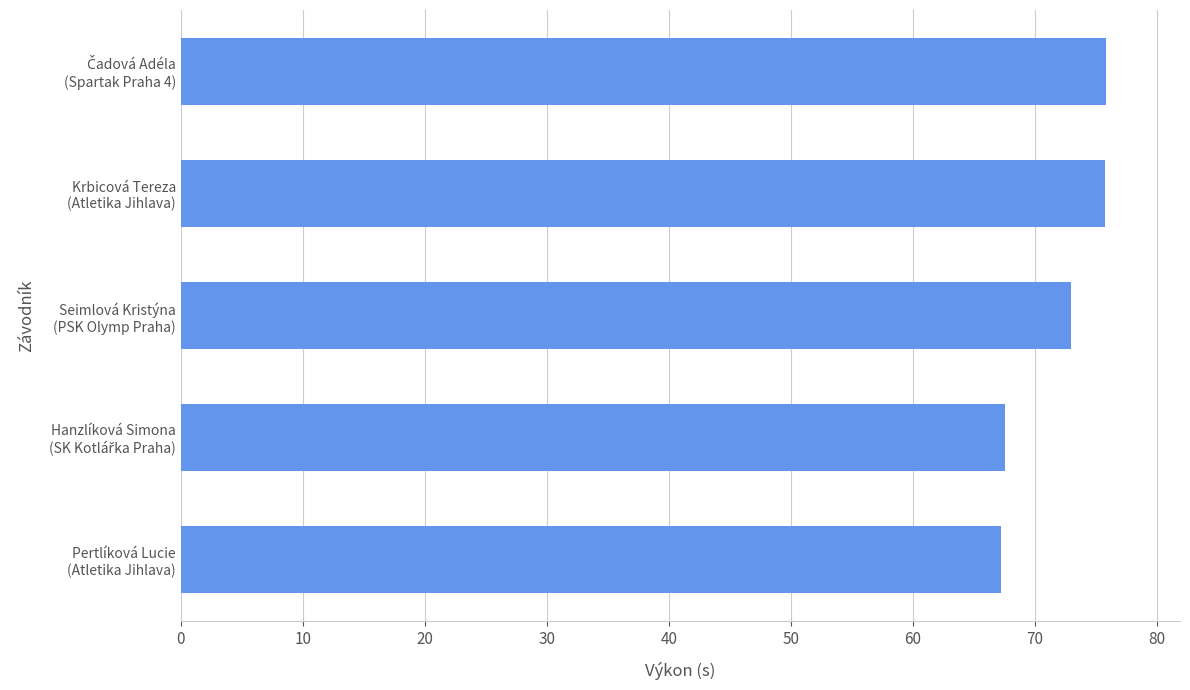

What is the maximum value shown in the chart?

75.8